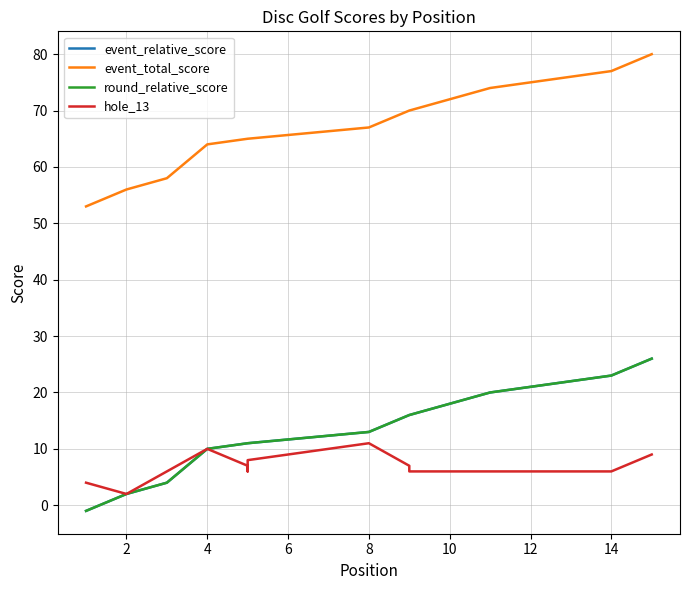

True or false: event_total_score and event_relative_score cross at least once.

False